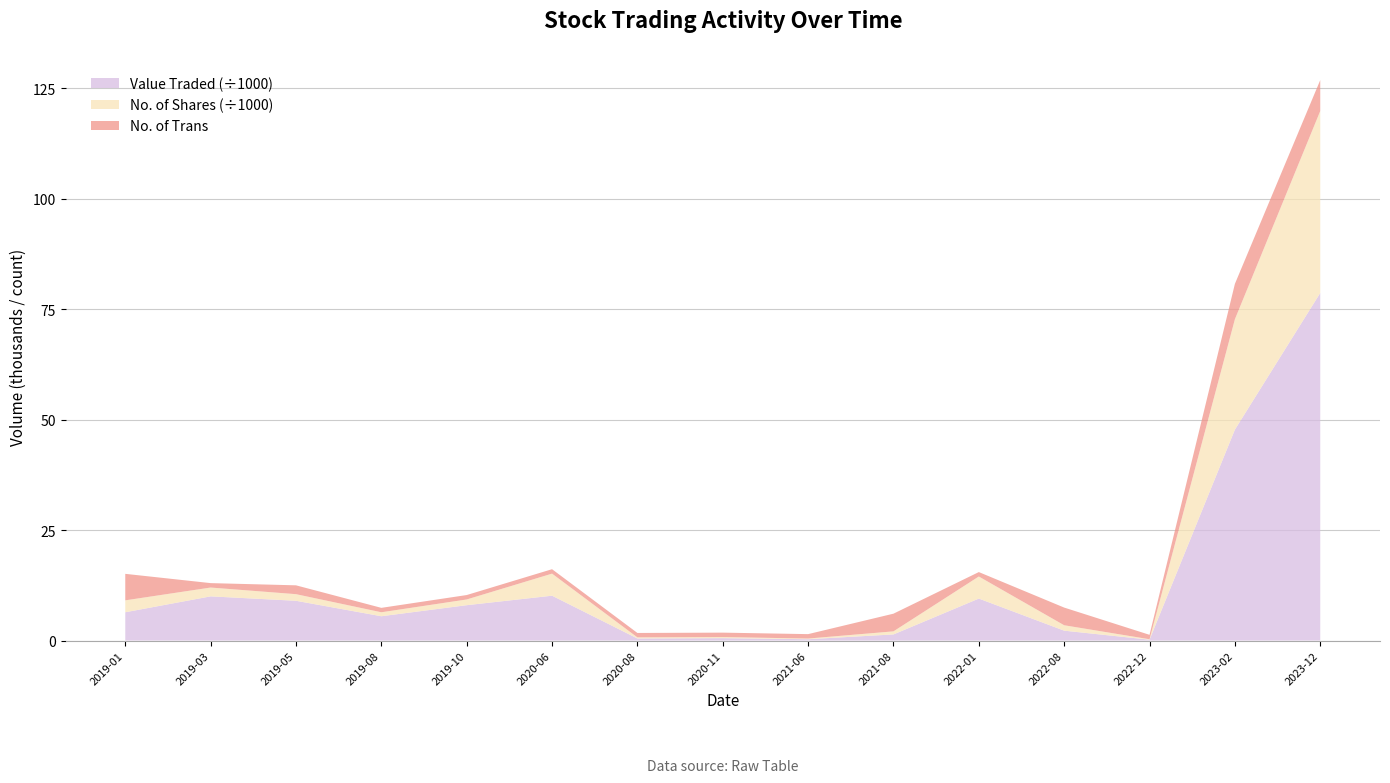

The Value Traded (÷1000) series shows 16.7 at 2023-12. True or false?

False